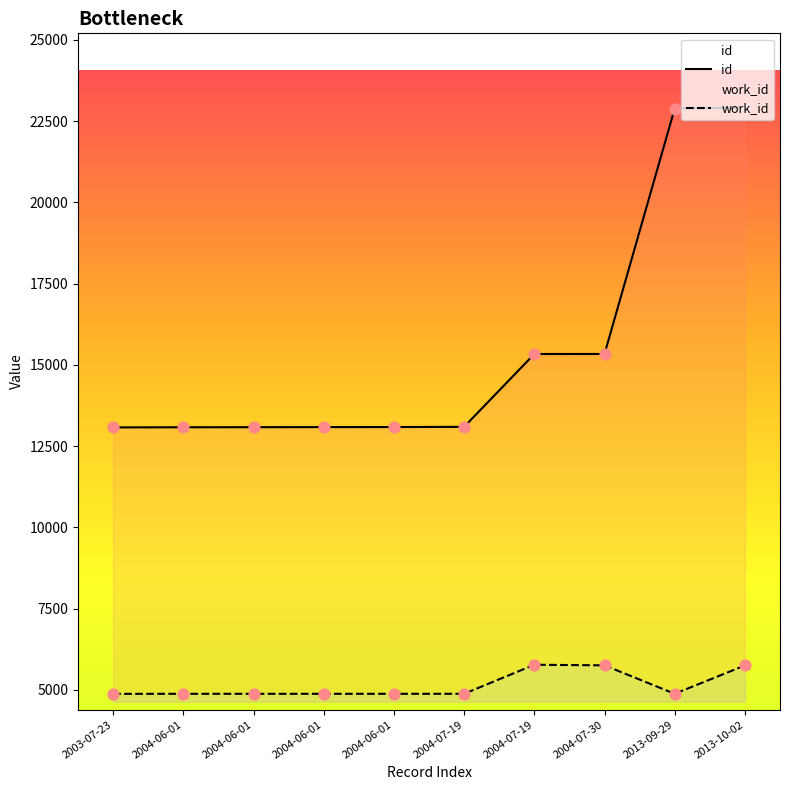

Which series has the largest total across all categories?

id